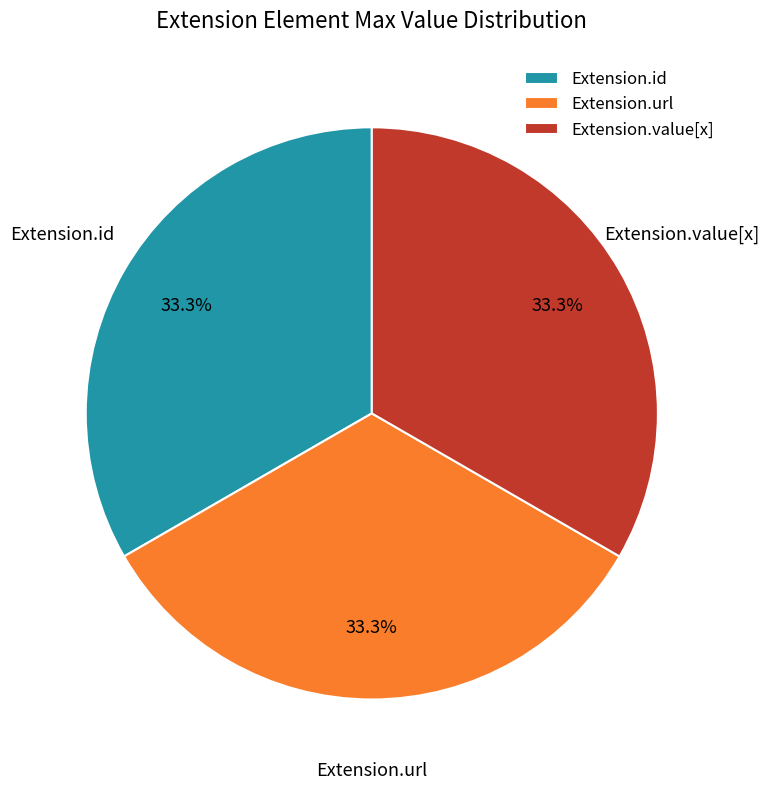

To the nearest percent, what is the difference between the largest and smallest slice percentages?

0%